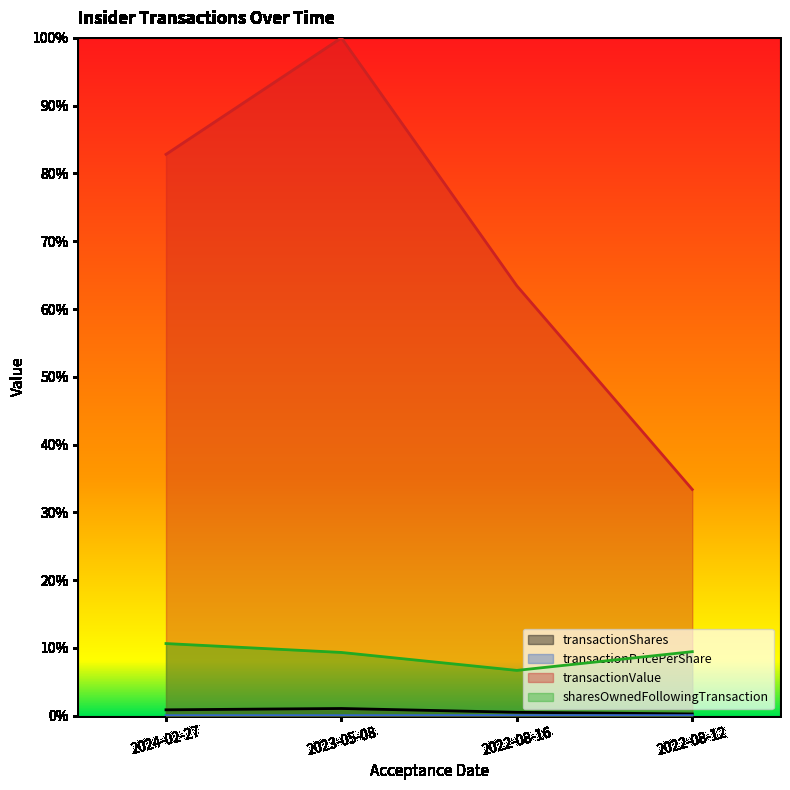

At how many categories does at least one series exceed 0?

4